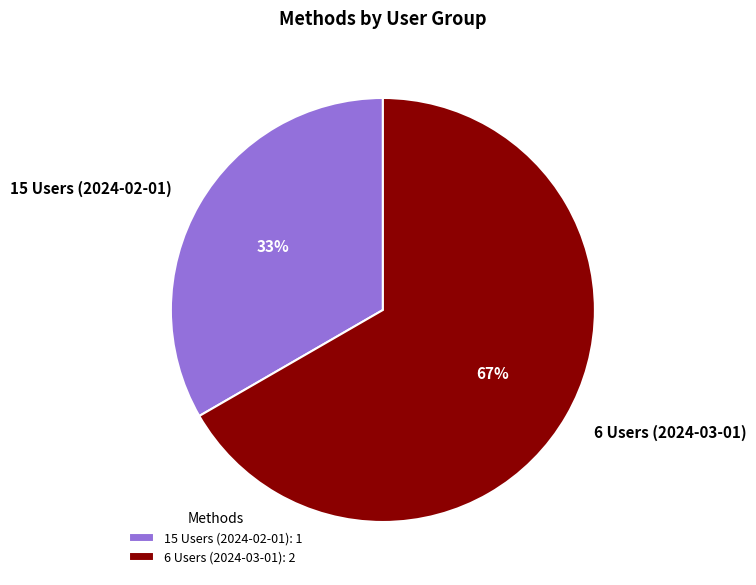

What is the largest slice in the pie chart?

6 Users (2024-03-01)